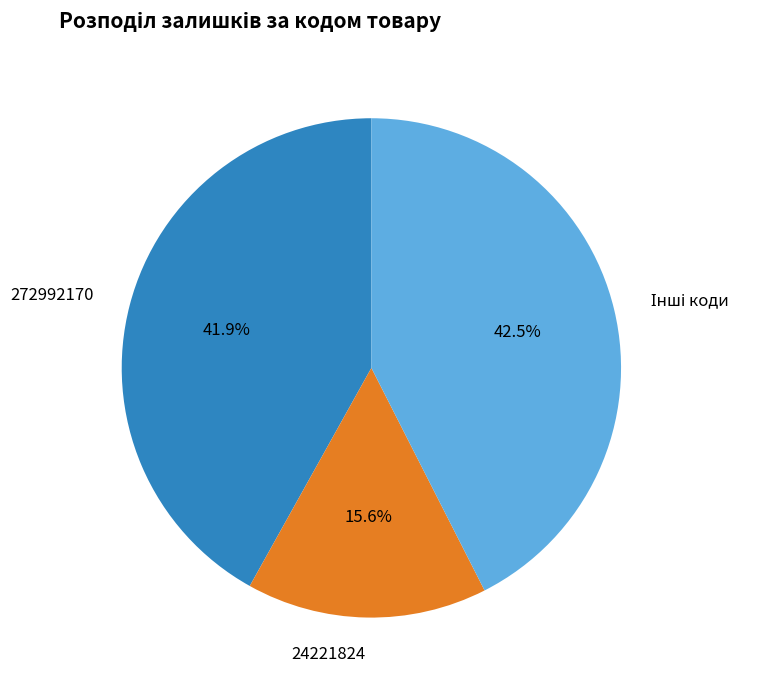

What is the smallest slice in the pie chart?

24221824